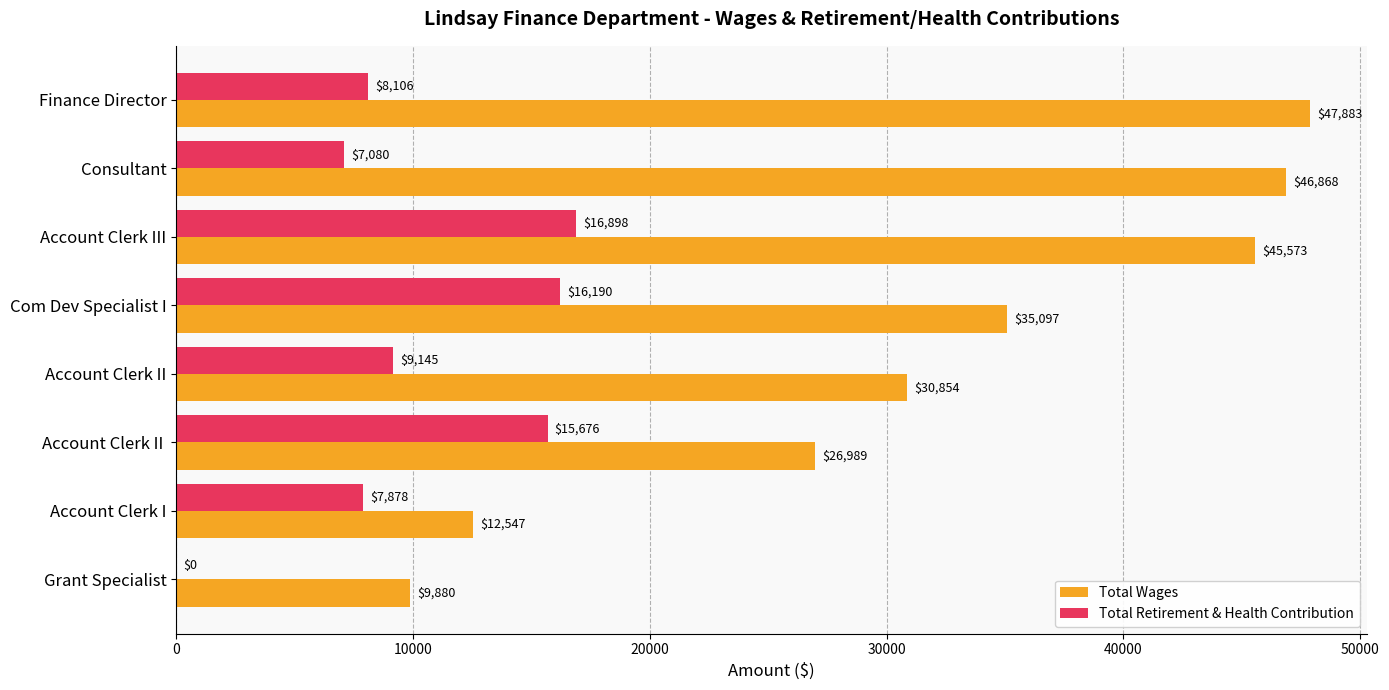

Between Consultant and Account Clerk II, which series saw the biggest shift?

Total Wages